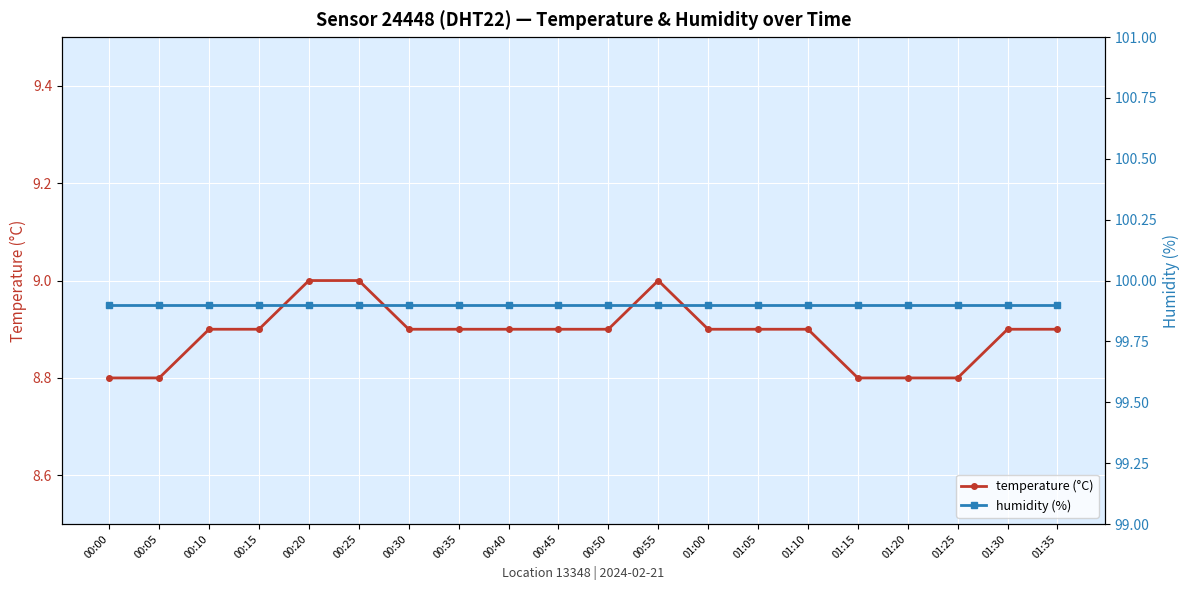

What is the difference between the second highest and minimum values in the temperature (°C) series?

0.2